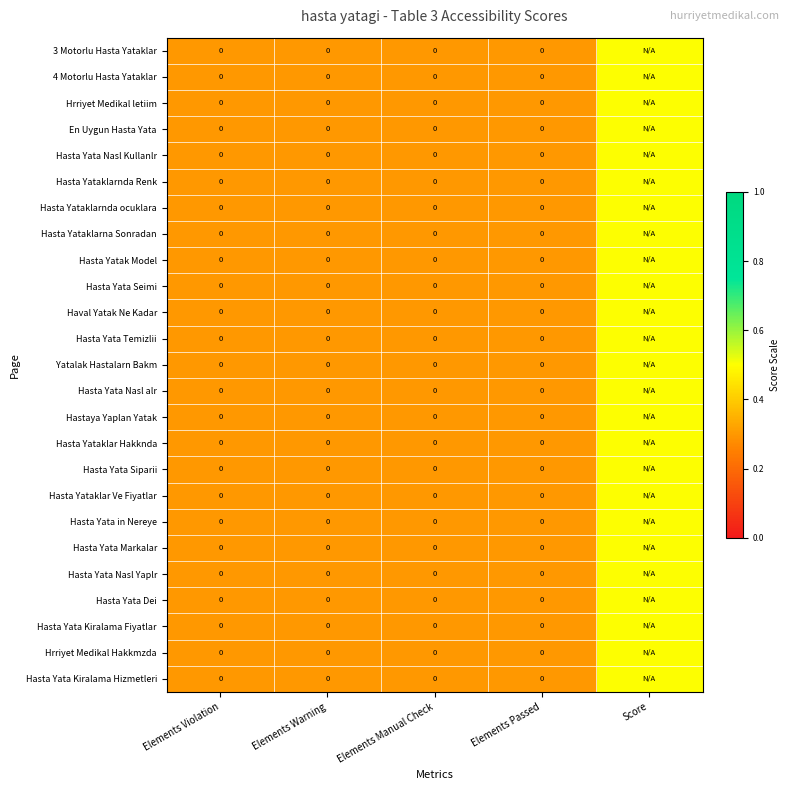

List the series in order of their peak value, lowest first.

3 Motorlu Hasta Yataklar, 4 Motorlu Hasta Yataklar, Hrriyet Medikal letiim, En Uygun Hasta Yata, Hasta Yata Nasl Kullanlr, Hasta Yataklarnda Renk, Hasta Yataklarnda ocuklara, Hasta Yataklarna Sonradan, Hasta Yatak Model, Hasta Yata Seimi, Haval Yatak Ne Kadar, Hasta Yata Temizlii, Yatalak Hastalarn Bakm, Hasta Yata Nasl alr, Hastaya Yaplan Yatak, Hasta Yataklar Hakknda, Hasta Yata Siparii, Hasta Yataklar Ve Fiyatlar, Hasta Yata in Nereye, Hasta Yata Markalar, Hasta Yata Nasl Yaplr, Hasta Yata Dei, Hasta Yata Kiralama Fiyatlar, Hrriyet Medikal Hakkmzda, Hasta Yata Kiralama Hizmetleri